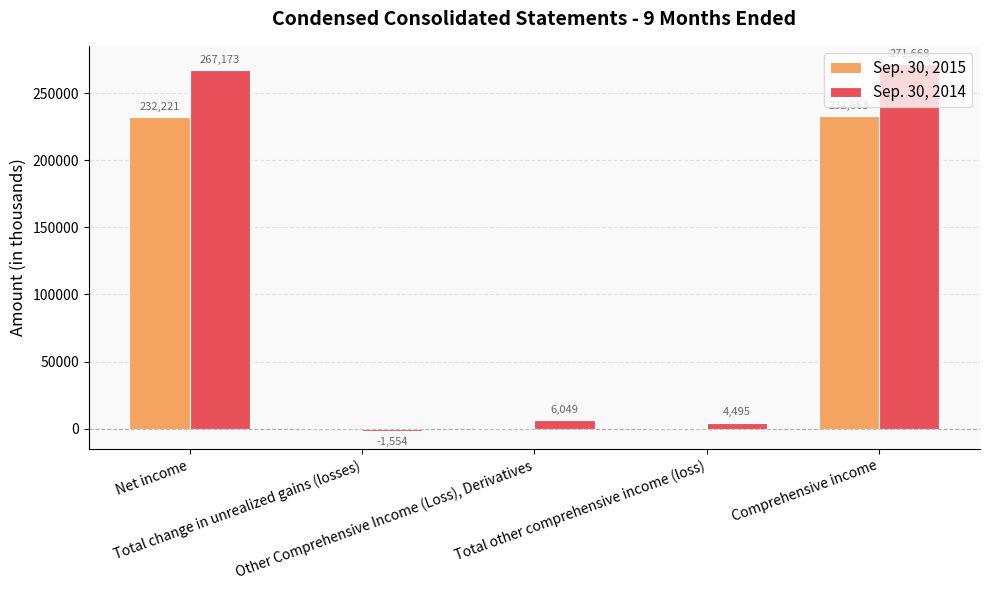

What is the difference between the Sep. 30, 2015 values at Total change in unrealized gains (losses) and Net income?

231993